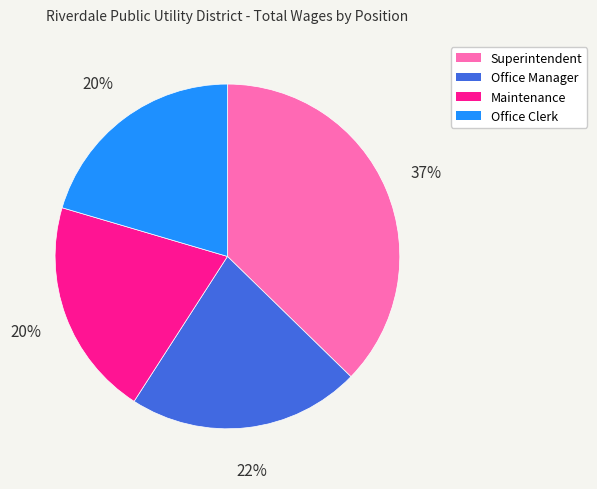

To the nearest percent, what is the difference between the largest and smallest slice percentages?

17%